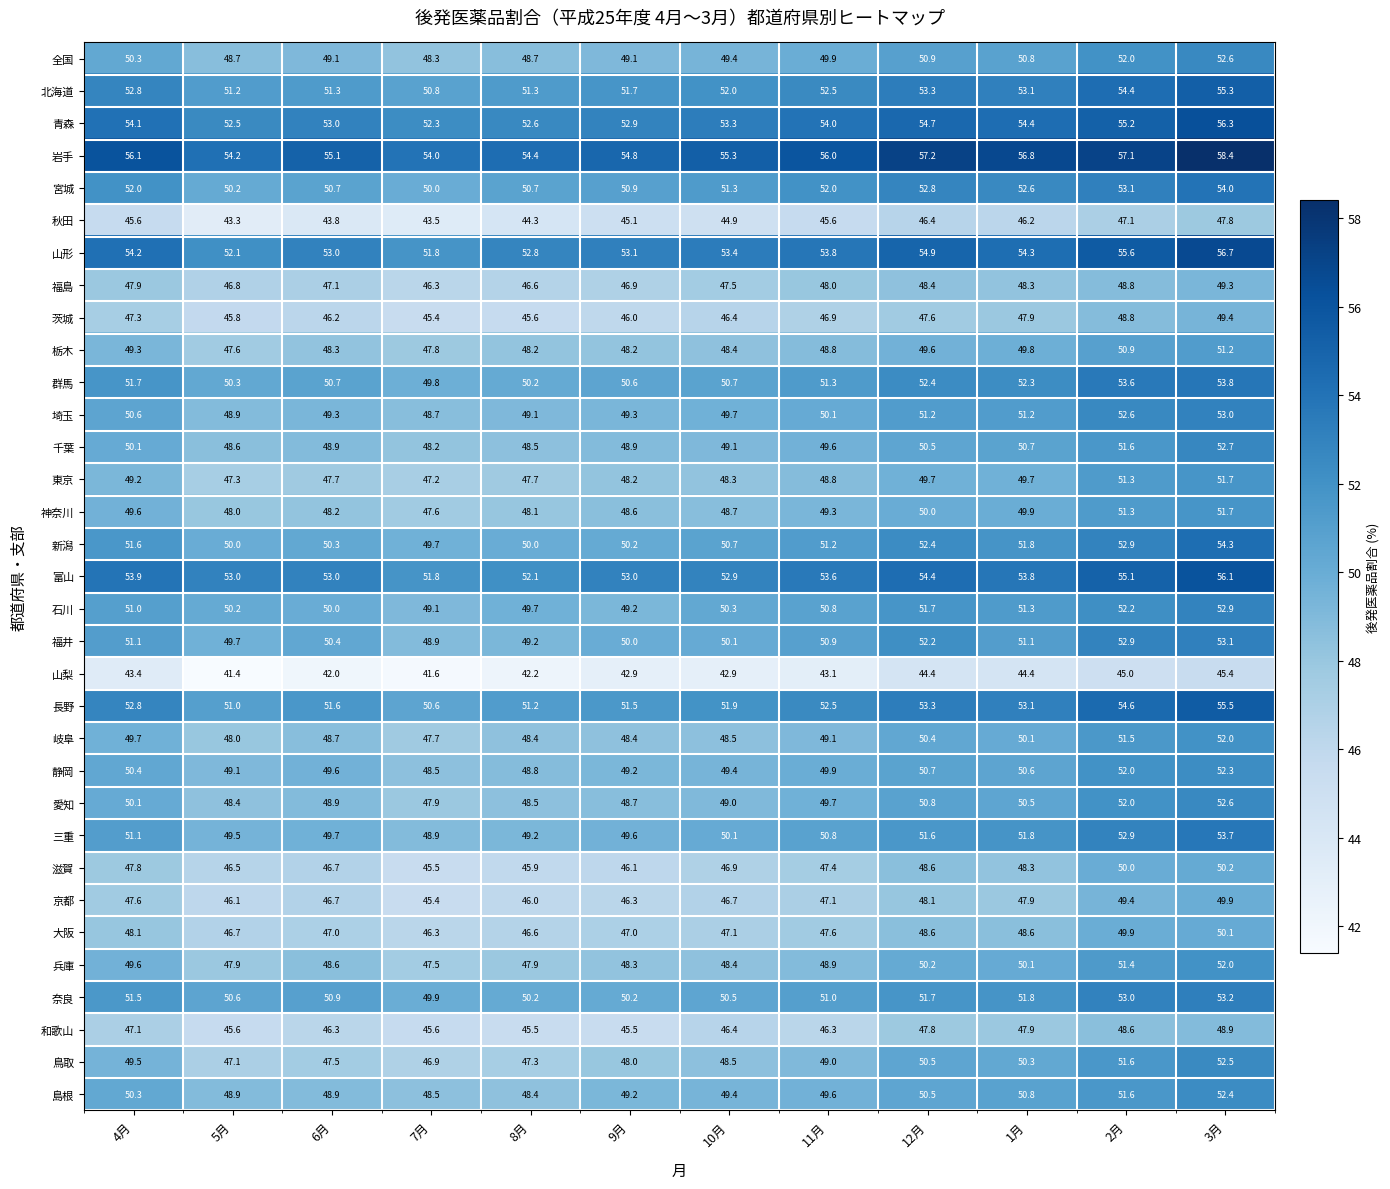

Where does the 埼玉 series first go above 50?

4月